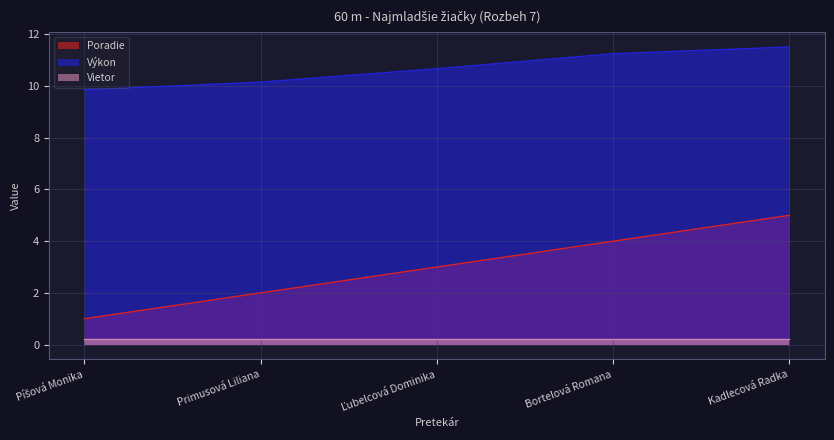

What is the average value of the Výkon series?

10.7